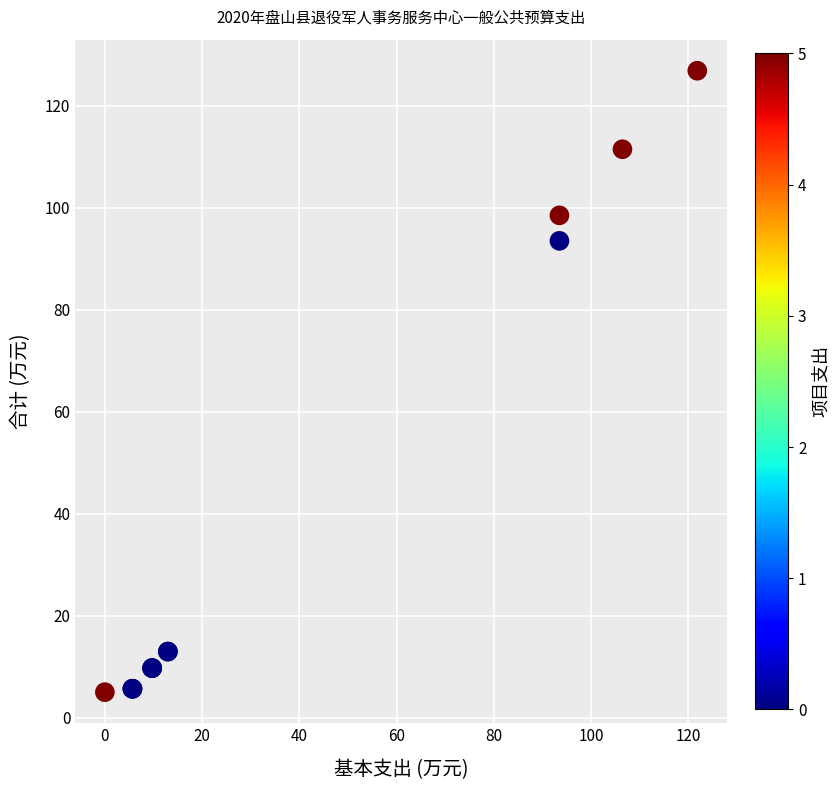

What Y value in the scatter plot is closest to 65?

93.5